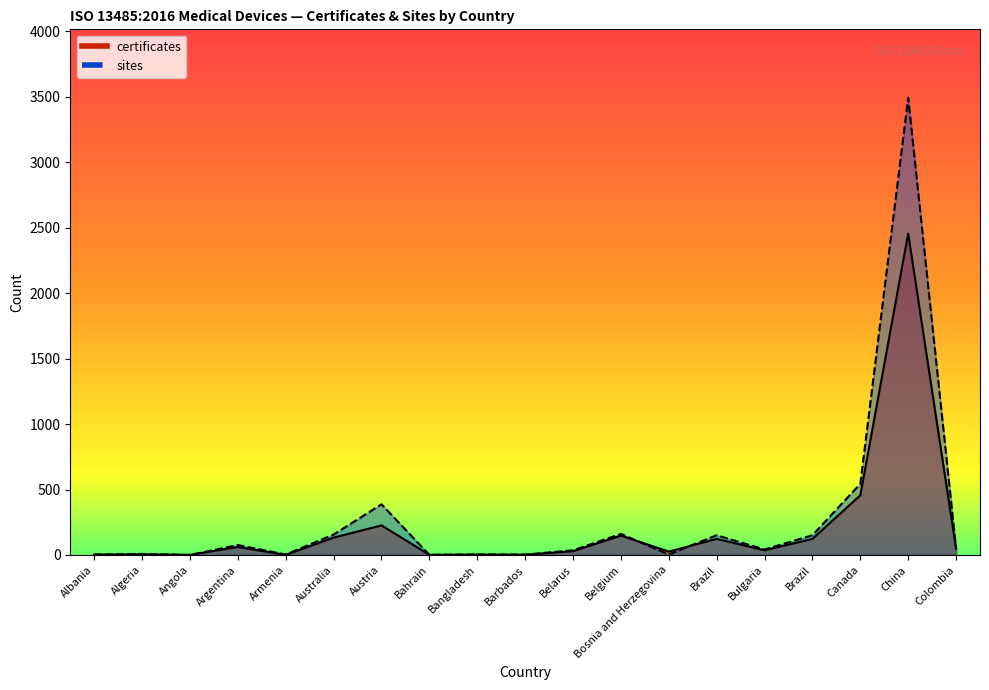

Rank the series by their average value, from lowest to highest.

certificates, sites